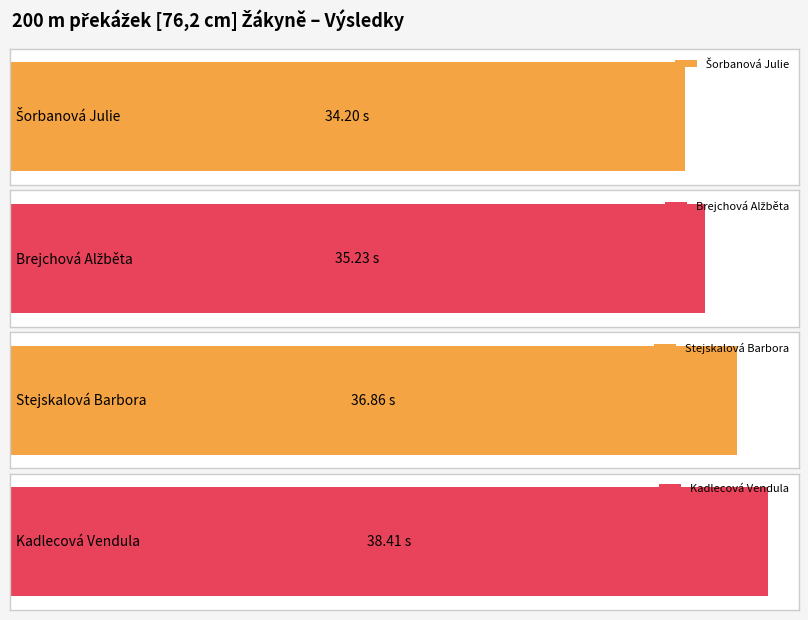

Is it true that the value at Brejchová Alžběta is 35.2?

True